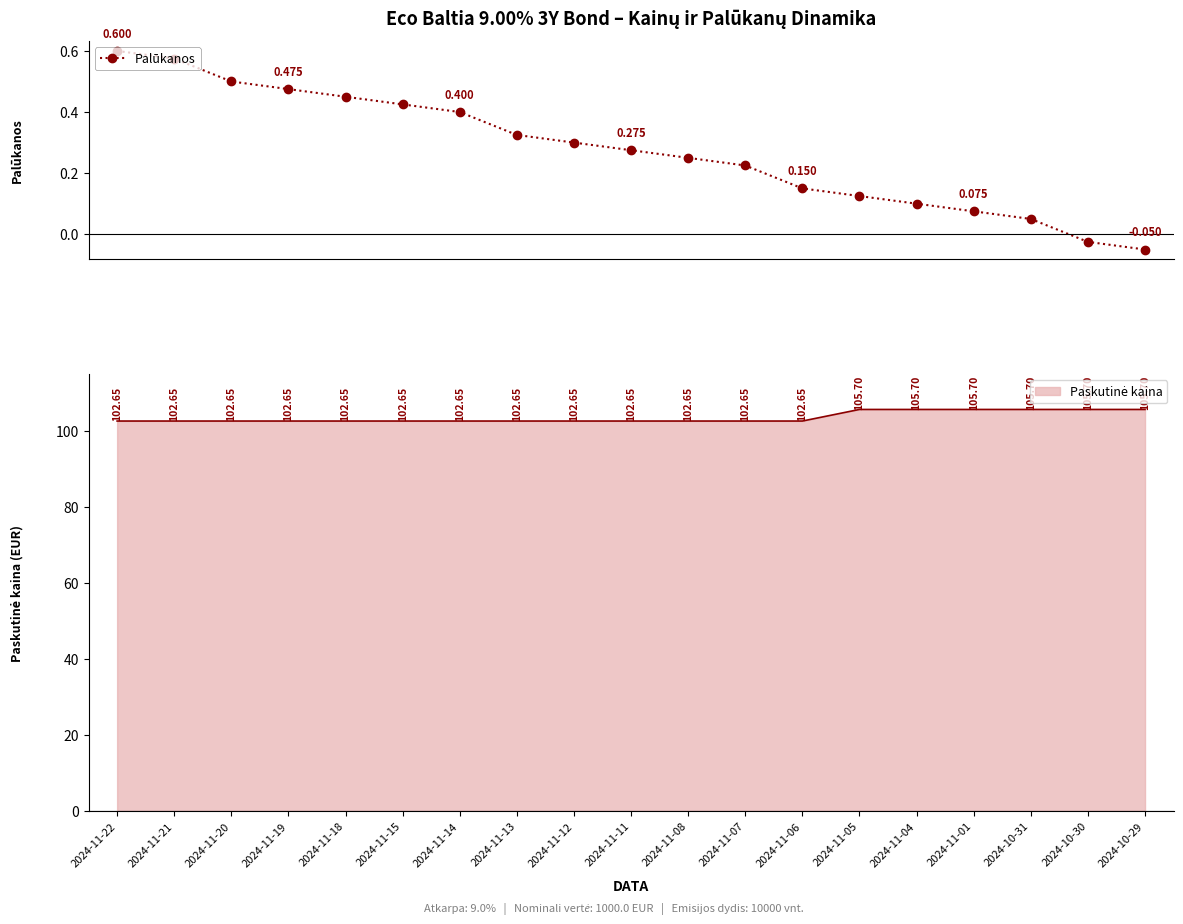

Reading right to left, what are all the values shown in this chart?

-0.1	-0.0	0.1	0.1	0.1	0.1	0.1	0.2	0.2	0.3	0.3	0.3	0.4	0.4	0.5	0.5	0.5	0.6	0.6